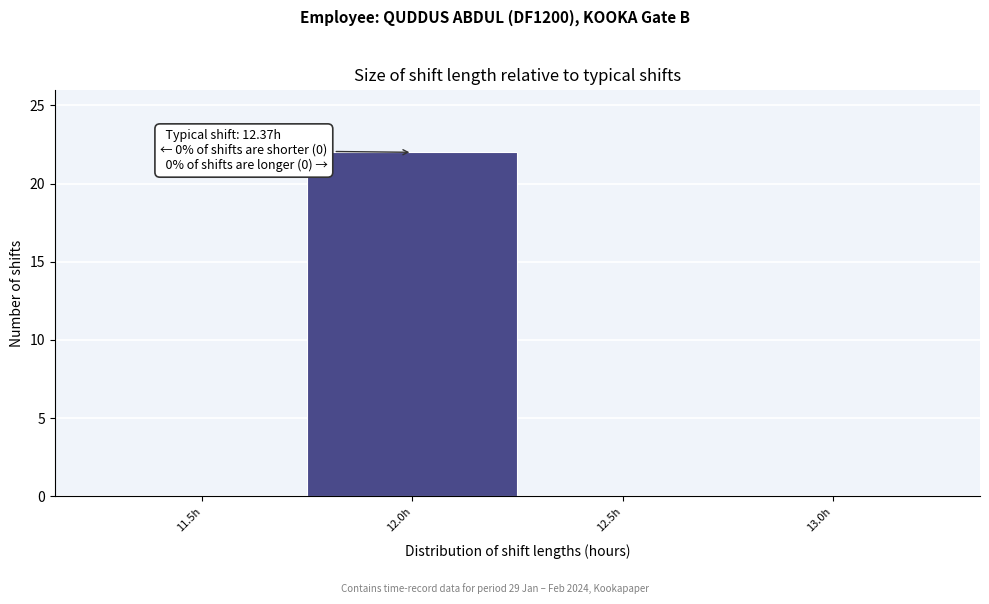

Reading left to right, extract all data points from this chart.

11.5h=0	12.0h=22	12.5h=0	13.0h=0